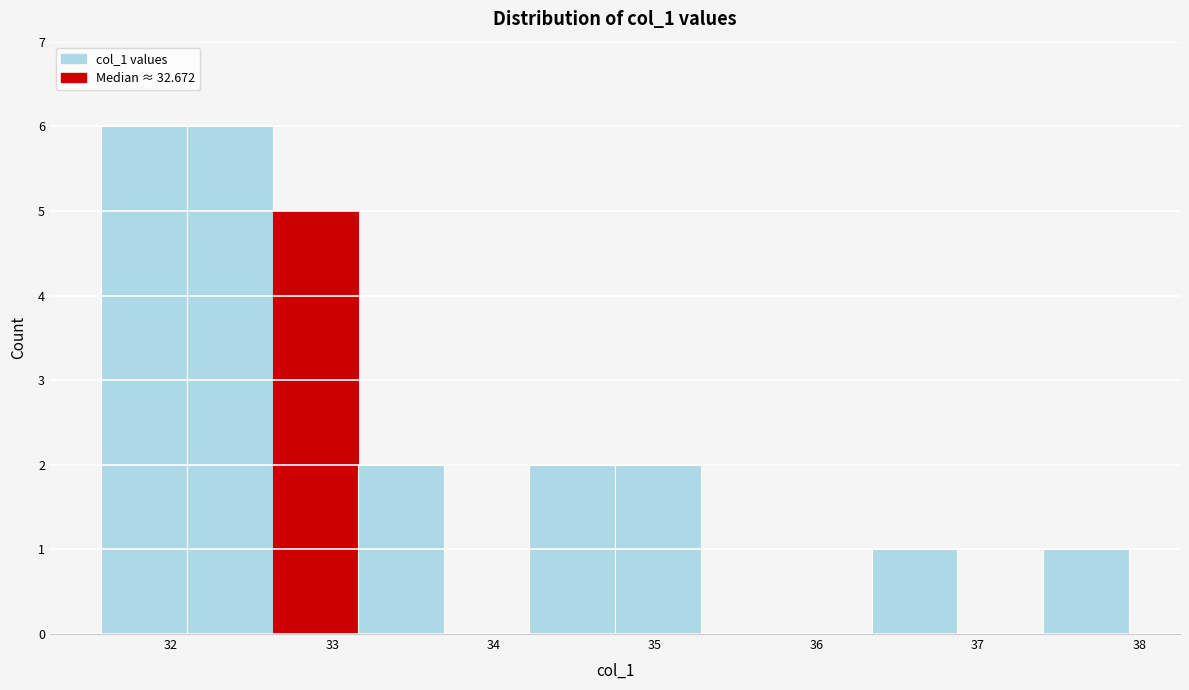

Reading left to right, transcribe this chart: for each bar, give the range it covers on the x-axis and its height. Neither the bar edges nor the heights are printed on the chart, so give them approximately, as read against the axes.

31.6 to 32.1: 6
32.1 to 32.6: 6
32.6 to 33.2: 5
33.2 to 33.7: 2
33.7 to 34.2: 0
34.2 to 34.8: 2
34.8 to 35.3: 2
35.3 to 35.8: 0
35.8 to 36.3: 0
36.3 to 36.9: 1
36.9 to 37.4: 0
37.4 to 37.9: 1